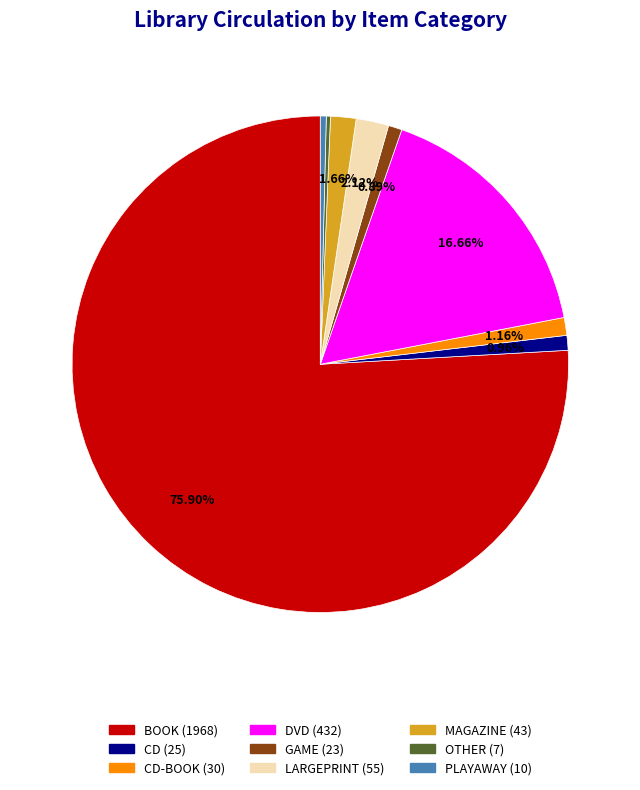

Does any single category account for the majority?

Yes